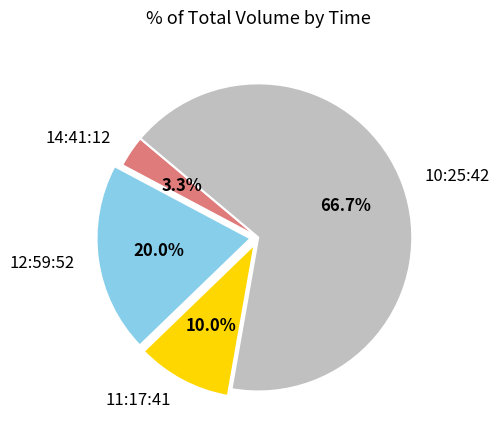

What percentage is the 14:41:12 slice, to the nearest percent?

3%